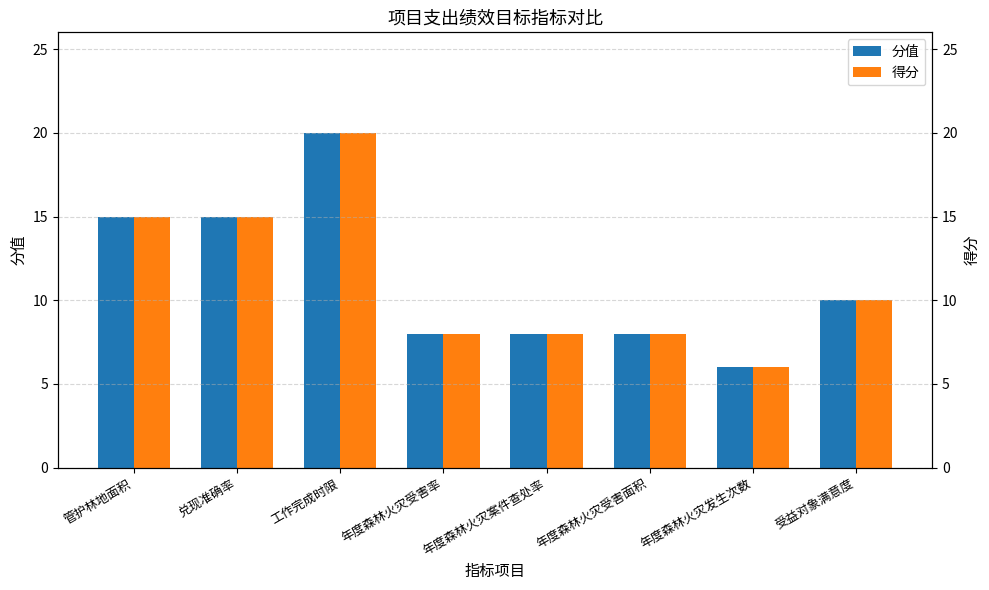

Where does the 分值 series first go above 10?

管护林地面积